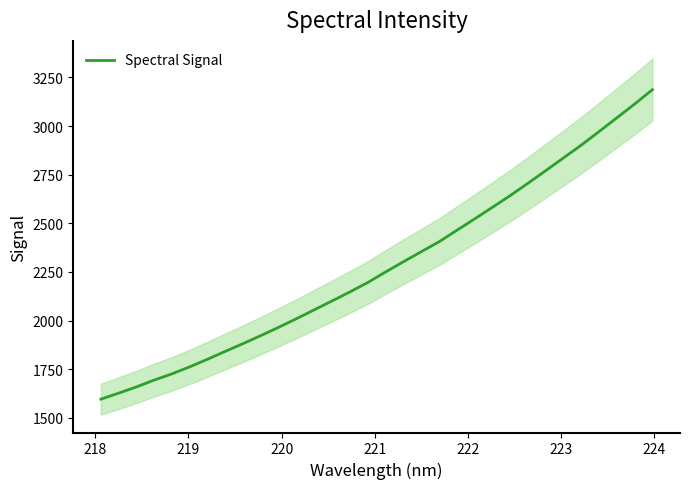

What is the minimum value shown in the chart?

1595.8